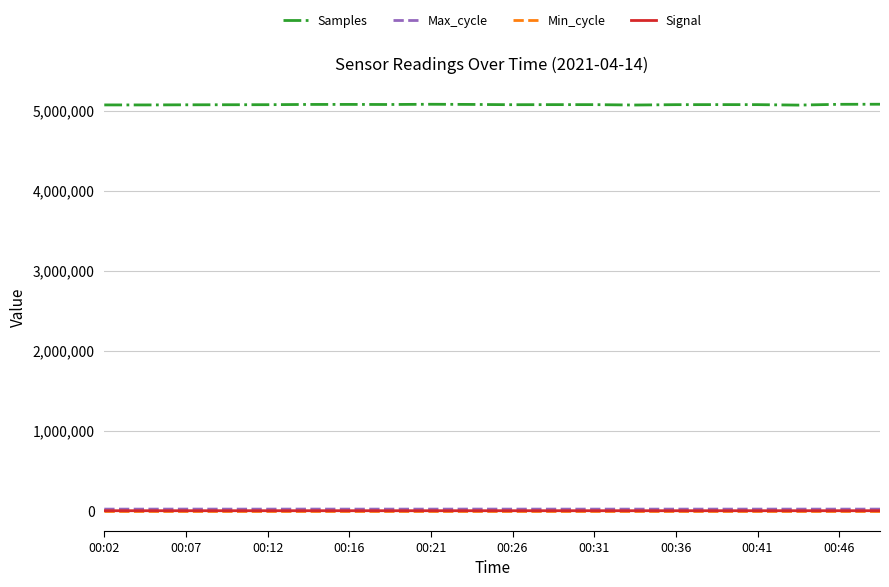

Which series has the largest range (max minus min)?

Samples